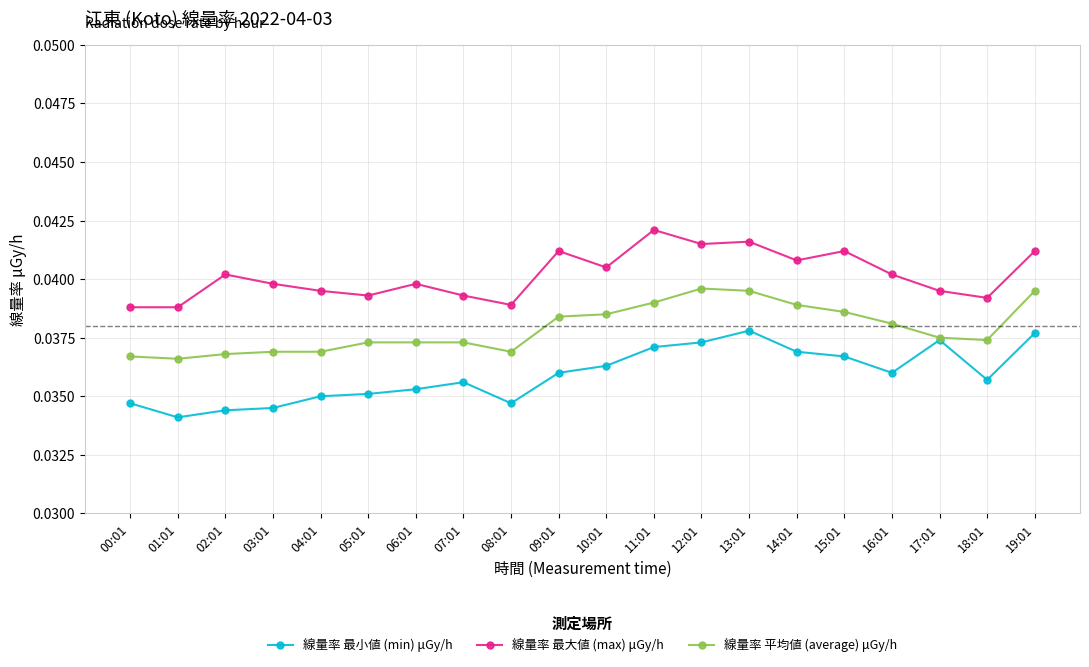

At which category is the sum across all series the highest?

13:01